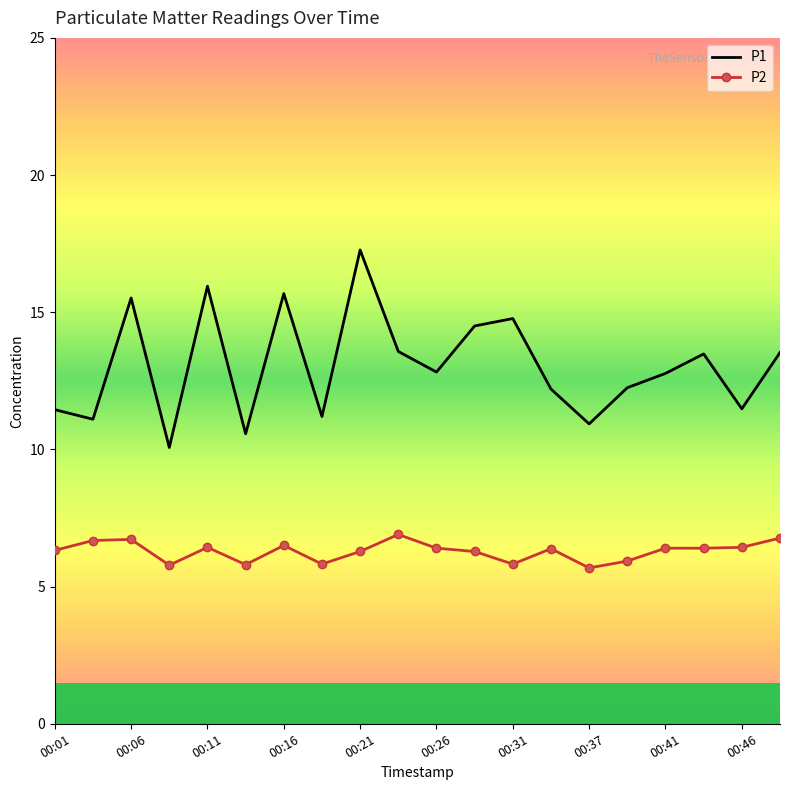

True or false: P1 and P2 intersect in this chart.

False